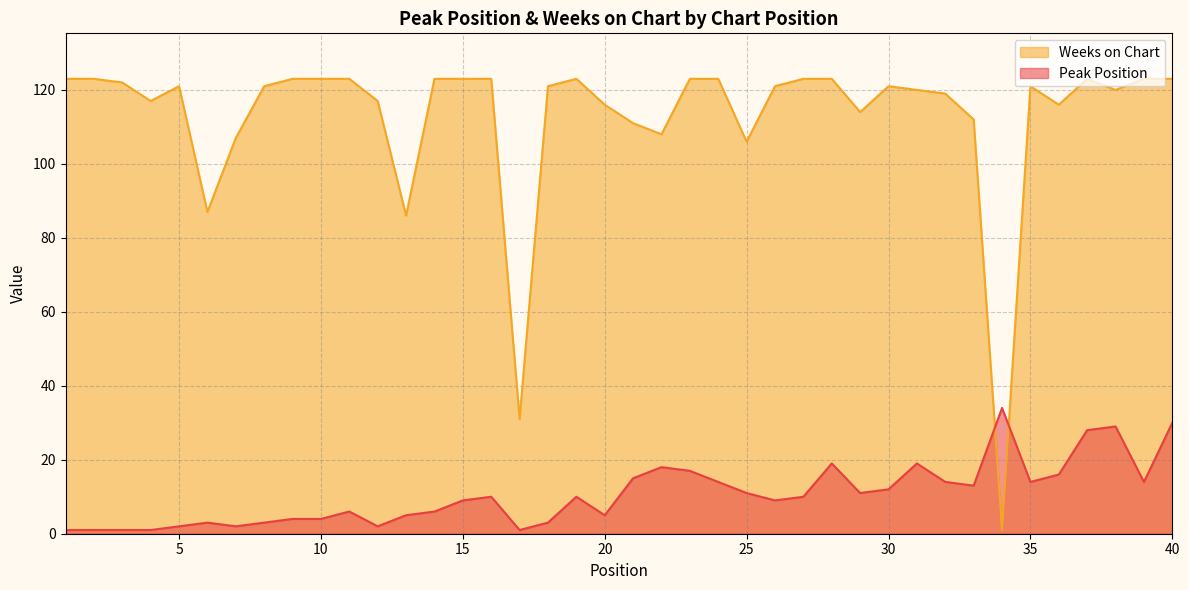

Rank the series by their average value, from highest to lowest.

Weeks on Chart, Peak Position